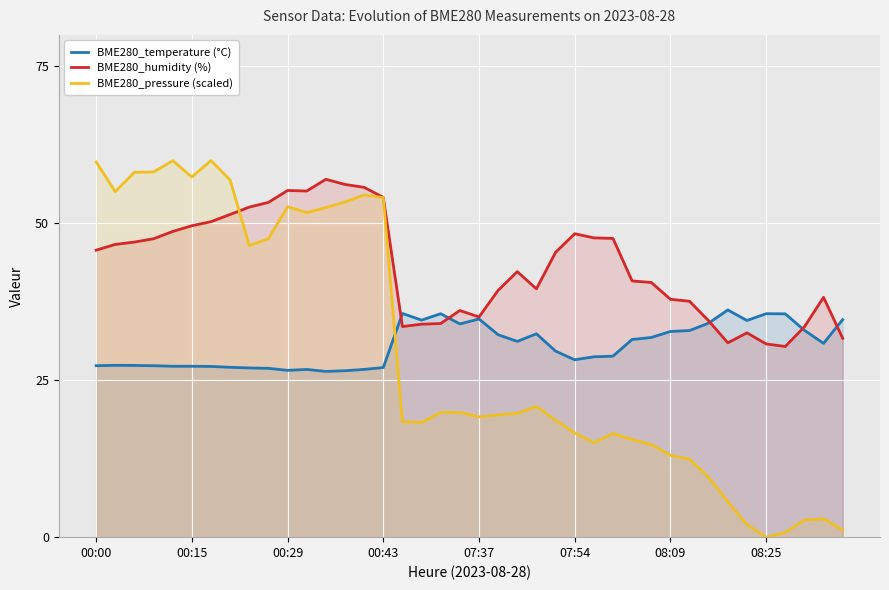

What are all the series names shown in the legend?

BME280_temperature (°C), BME280_humidity (%), BME280_pressure (scaled)